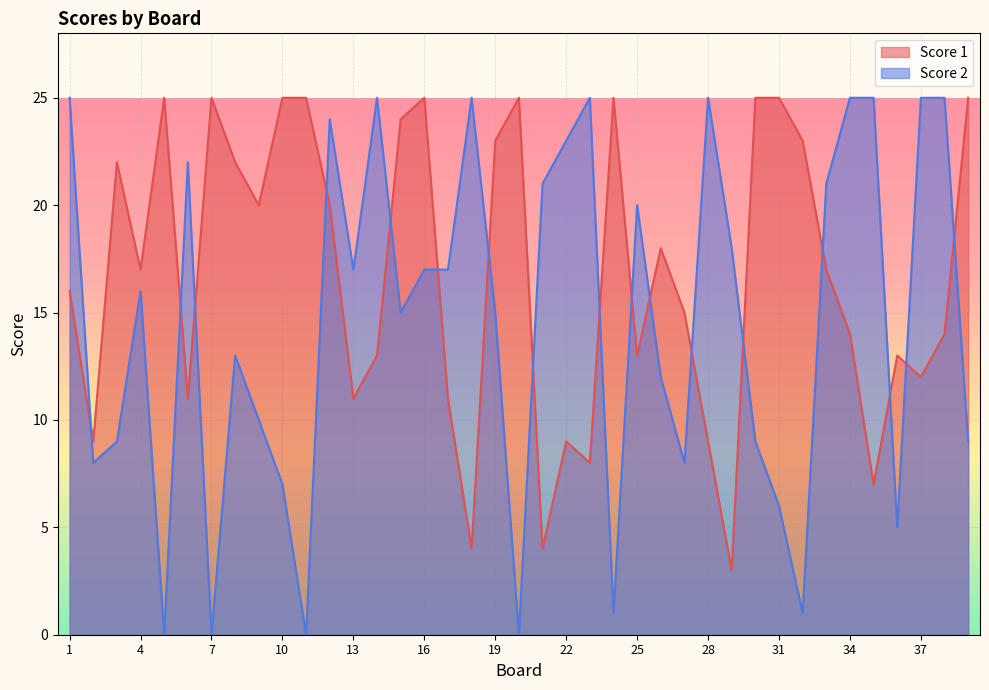

What is the minimum value for Score 1?

3